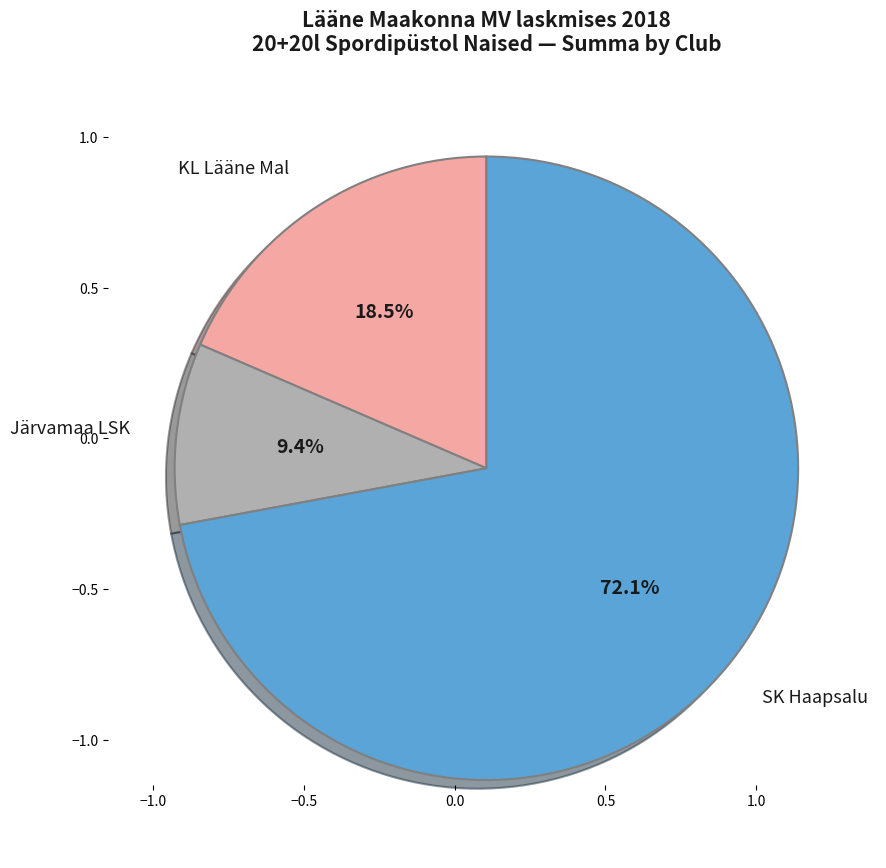

Combined, do Järvamaa LSK and SK Haapsalu account for over 50%?

Yes